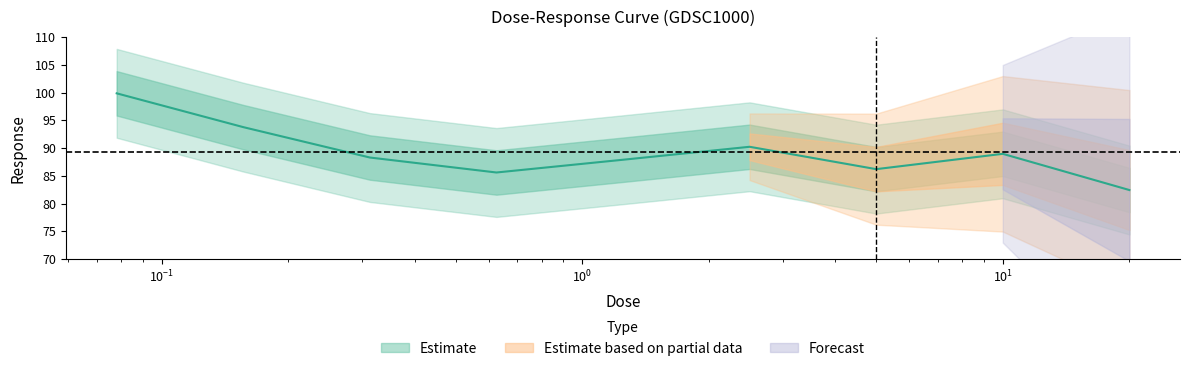

What is the change in value from 0.15625 to 0.3125?

-5.5